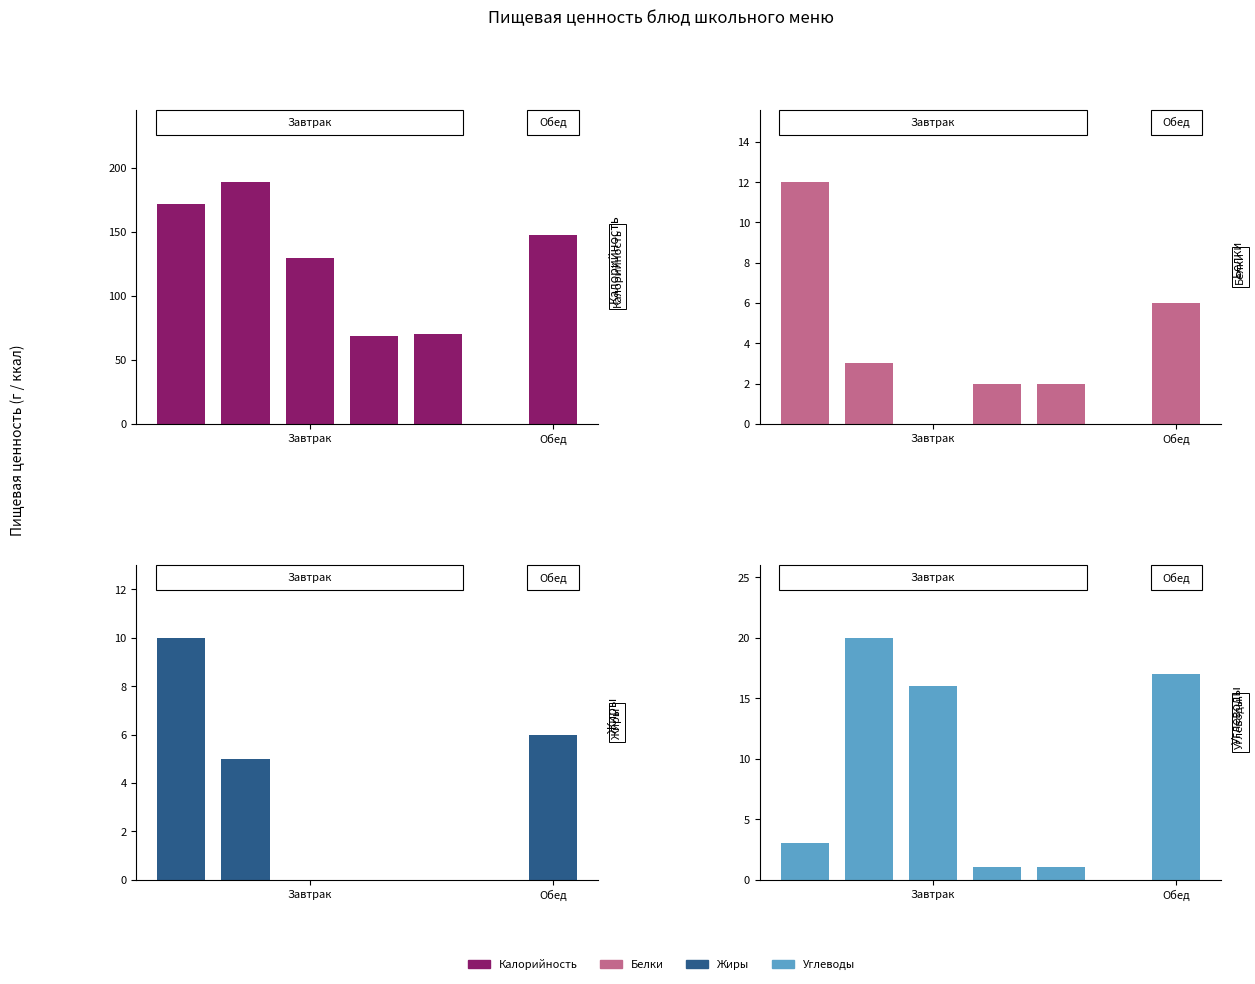

The Калорийность series shows 26 at 4. True or false?

False